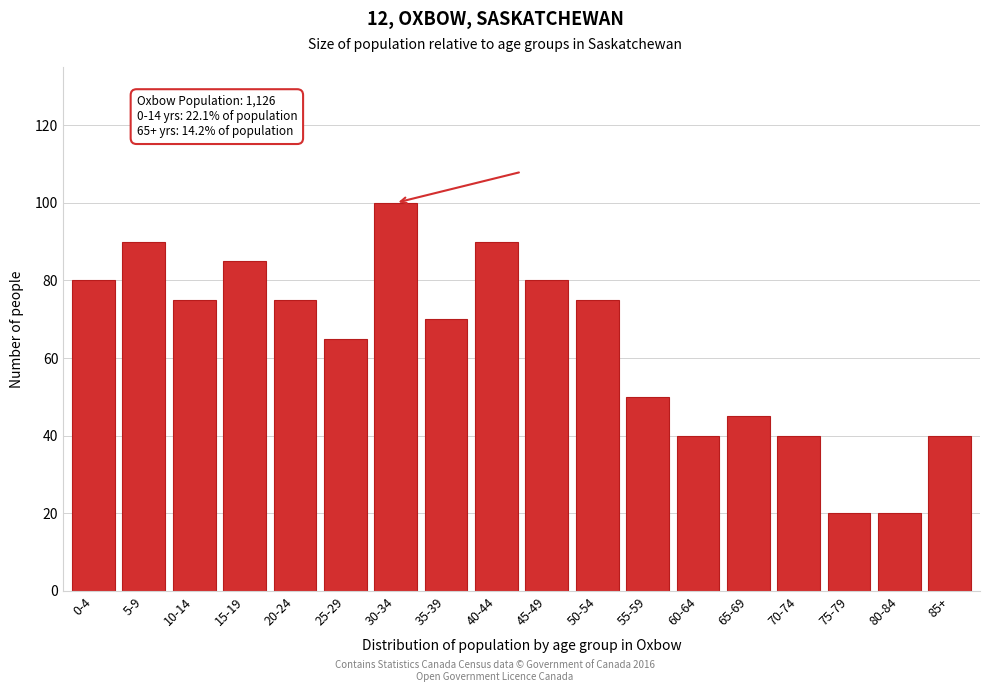

Reading left to right, transcribe all the data shown in this chart.

80	90	75	85	75	65	100	70	90	80	75	50	40	45	40	20	20	40